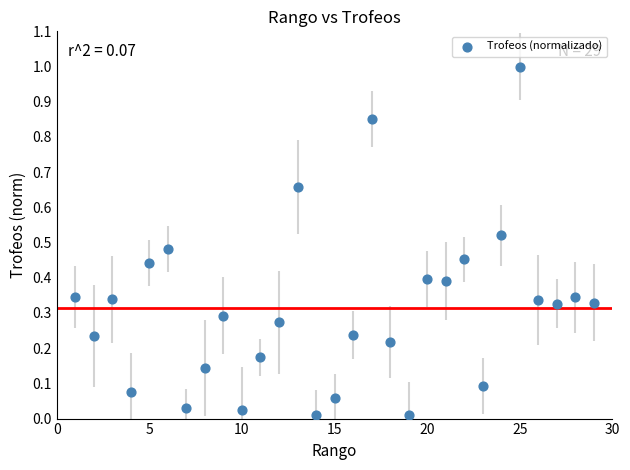

What is the range of X values (max minus min)?

28.0